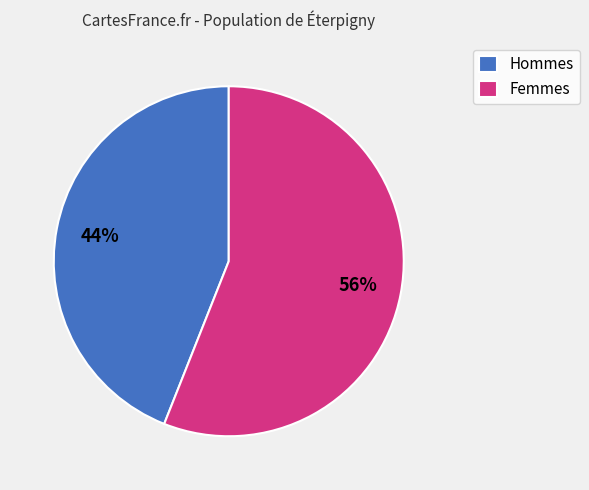

Approximately how many times larger is the value at Hommes compared to Femmes?

0.8